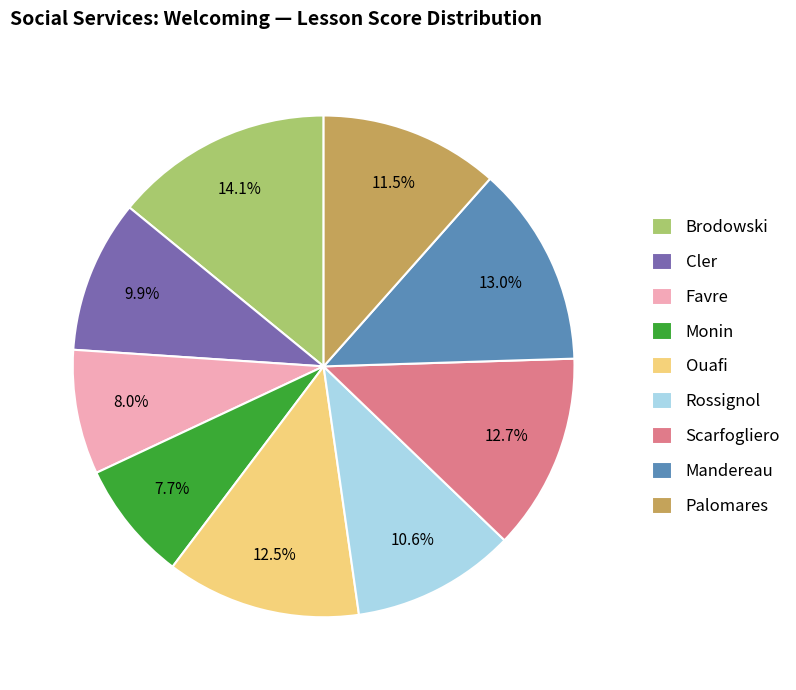

What portion of the pie excludes Ouafi?

87.5%